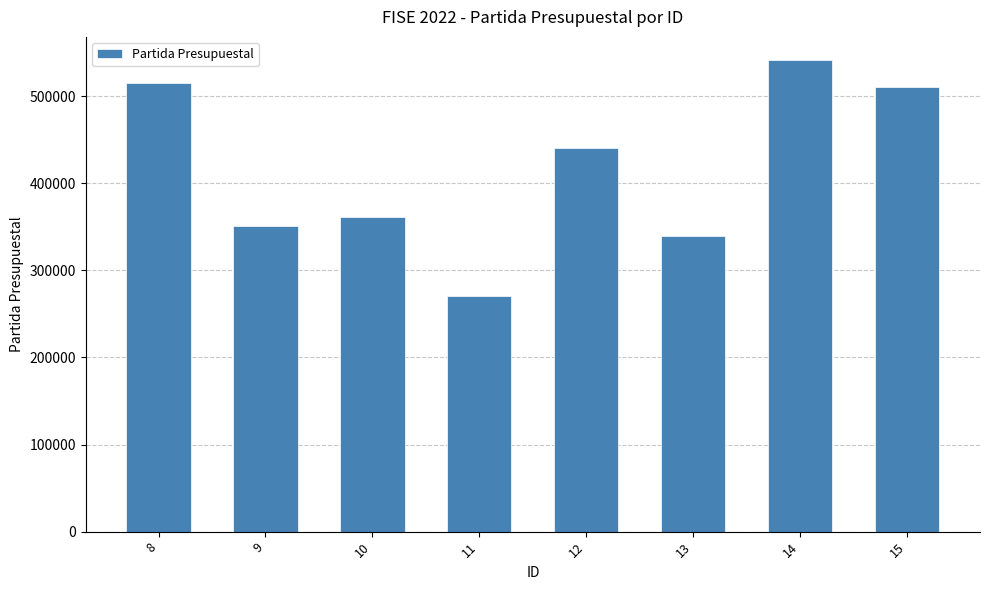

Reading left to right, list all the values displayed in this chart.

515001	351001	361004	271001	441001	339001	541002	511001